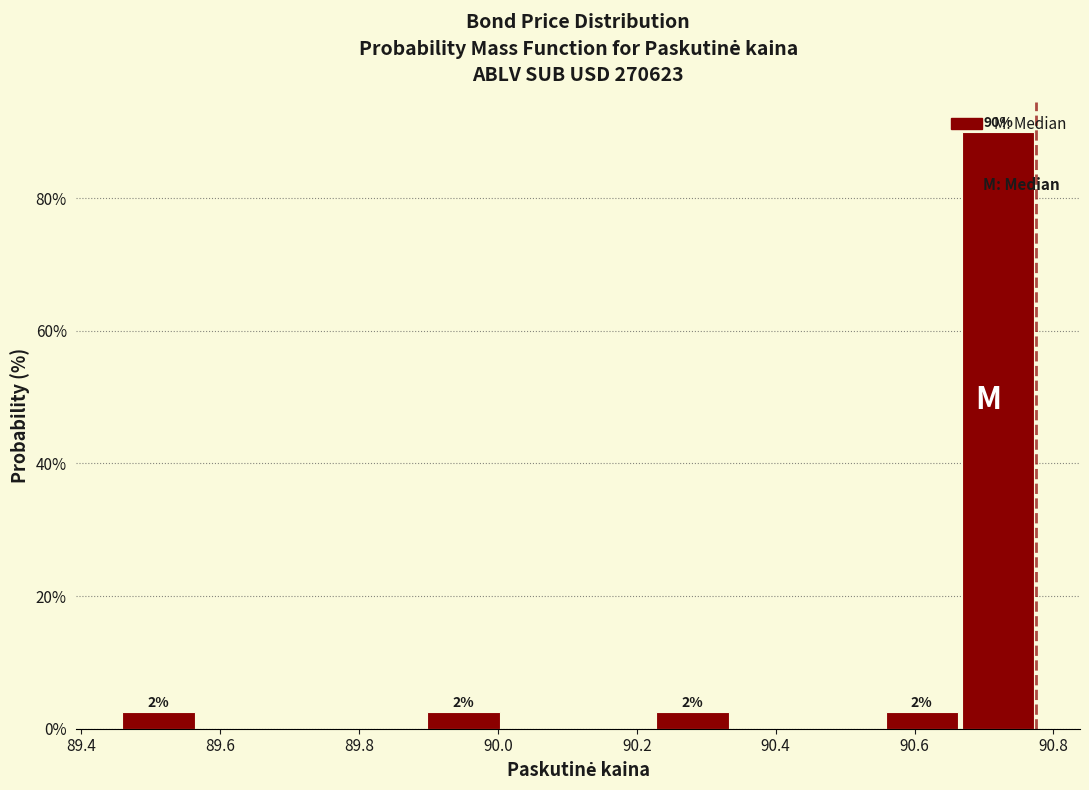

Over which range of the x-axis is the bar tallest?

90.66 to 90.78